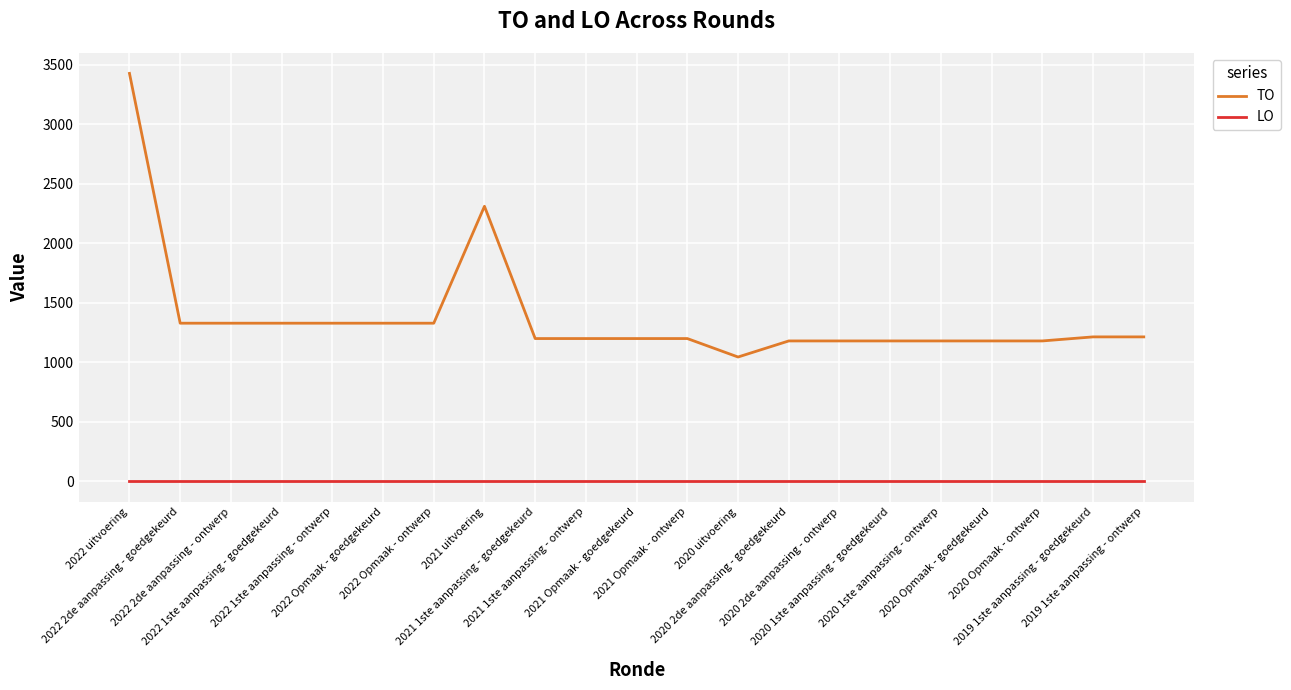

What is the spread (max minus min) of values at 2020 uitvoering?

1044